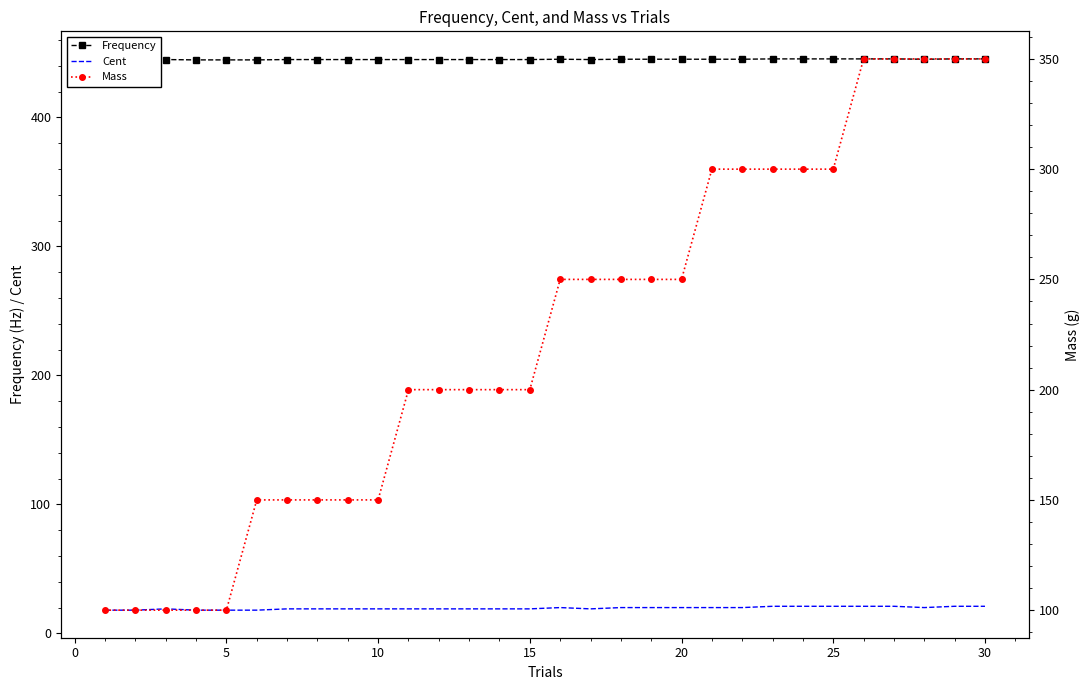

How many categories are shown in the chart?

30